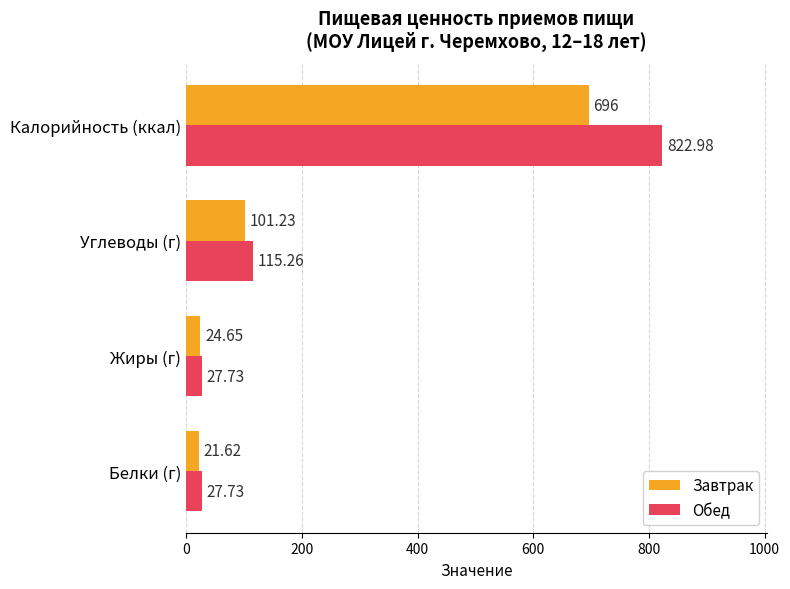

What is the sum of all Обед values?

993.7